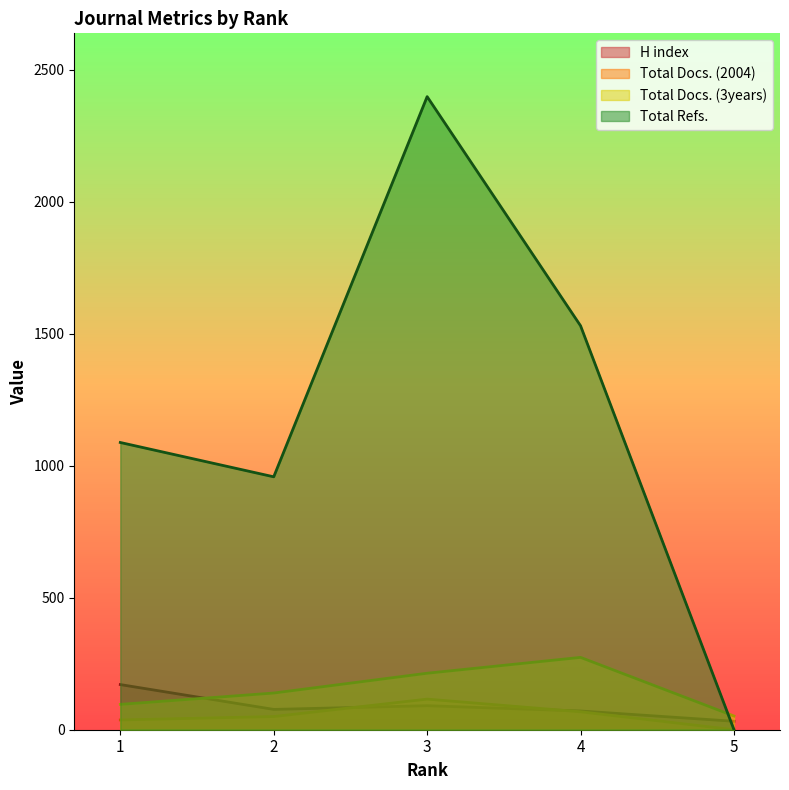

What is the difference between the maximum and second lowest values in the Total Docs. (2004) series?

79